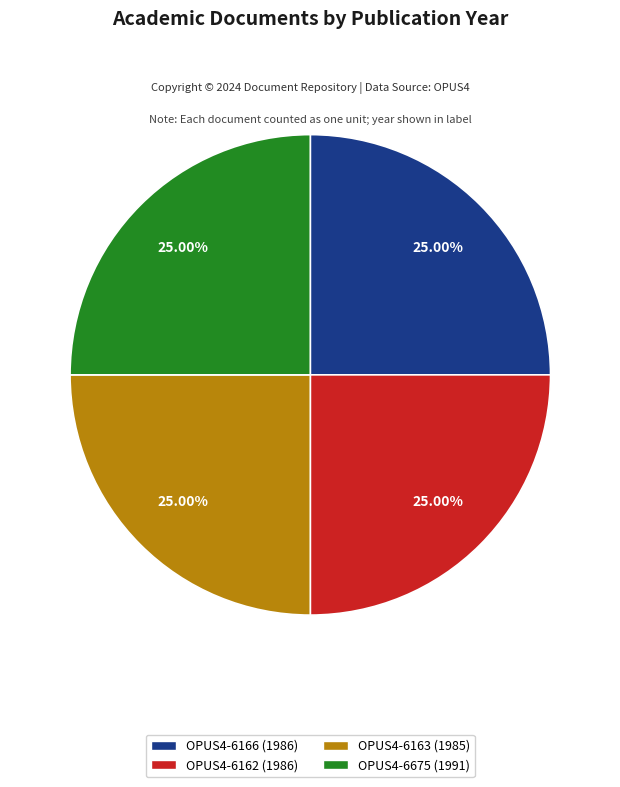

What percentage is the OPUS4-6675 (1991) slice, to the nearest percent?

25%